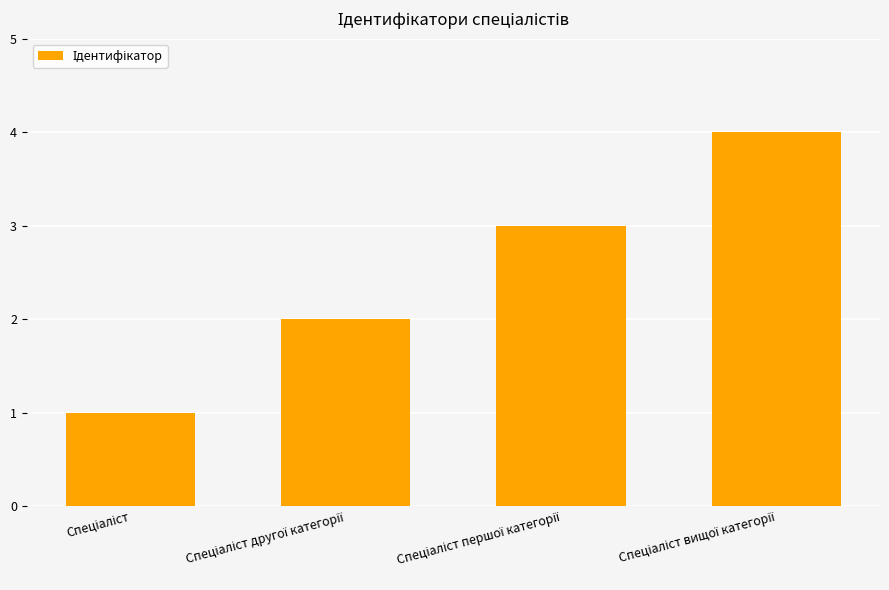

What is the greatest value displayed?

4